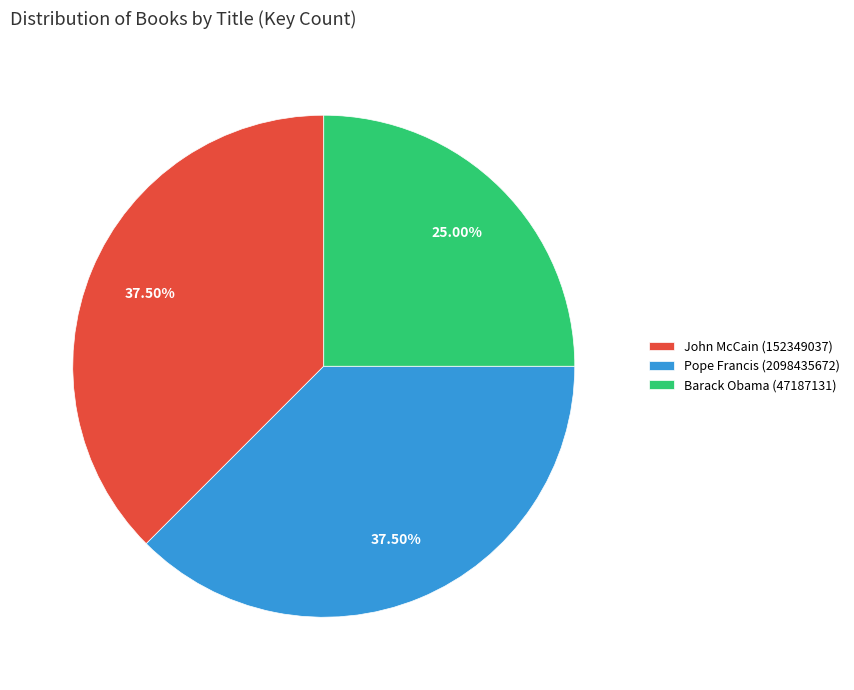

Do Barack Obama (47187131) and John McCain (152349037) together represent more than half of the pie?

Yes